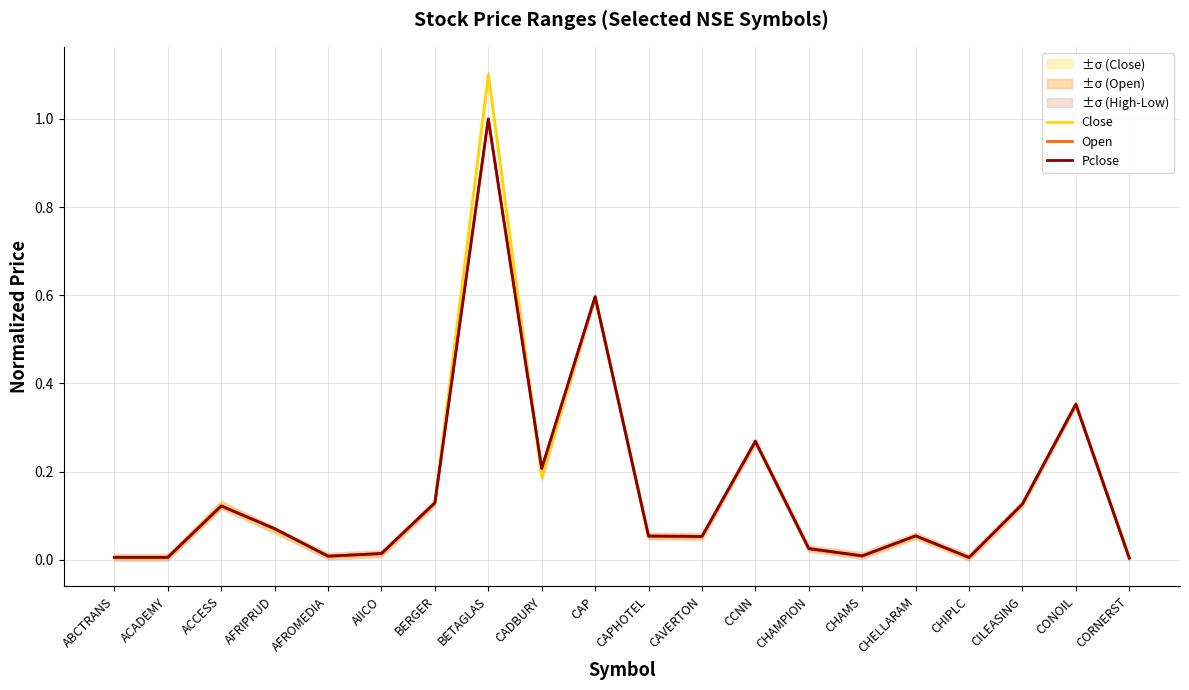

Where is the first local minimum for Pclose?

AFROMEDIA